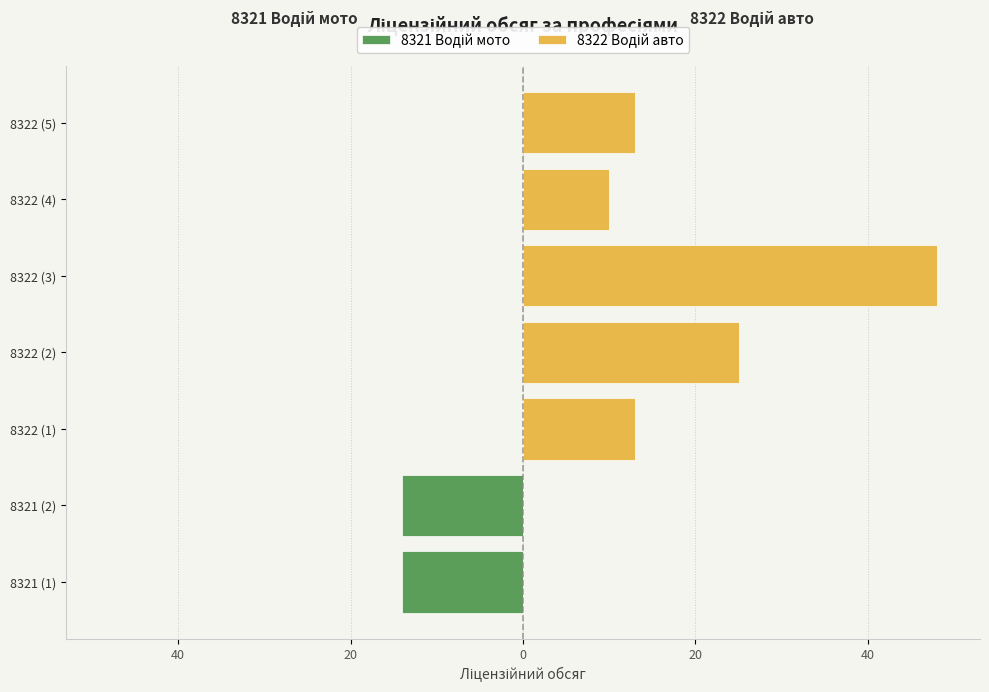

Rank the series by their average value, from lowest to highest.

8321 Водій мото, 8322 Водій авто